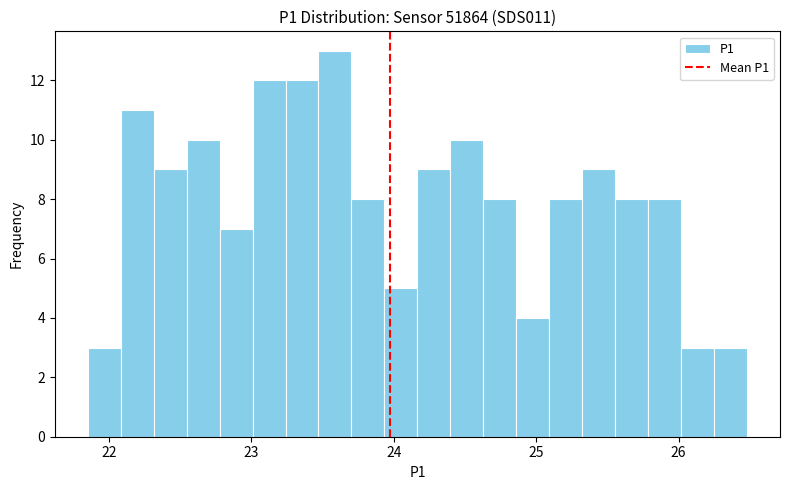

Read against the x-axis, roughly where is the centre of the tallest bar?

23.6